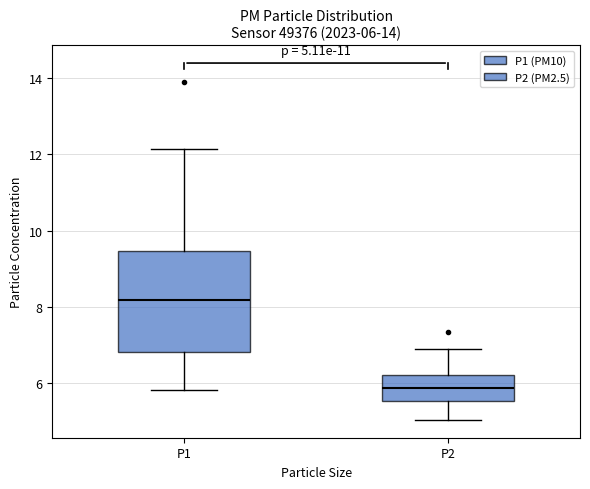

Which box is the tallest, from its lower edge to its upper edge?

P1